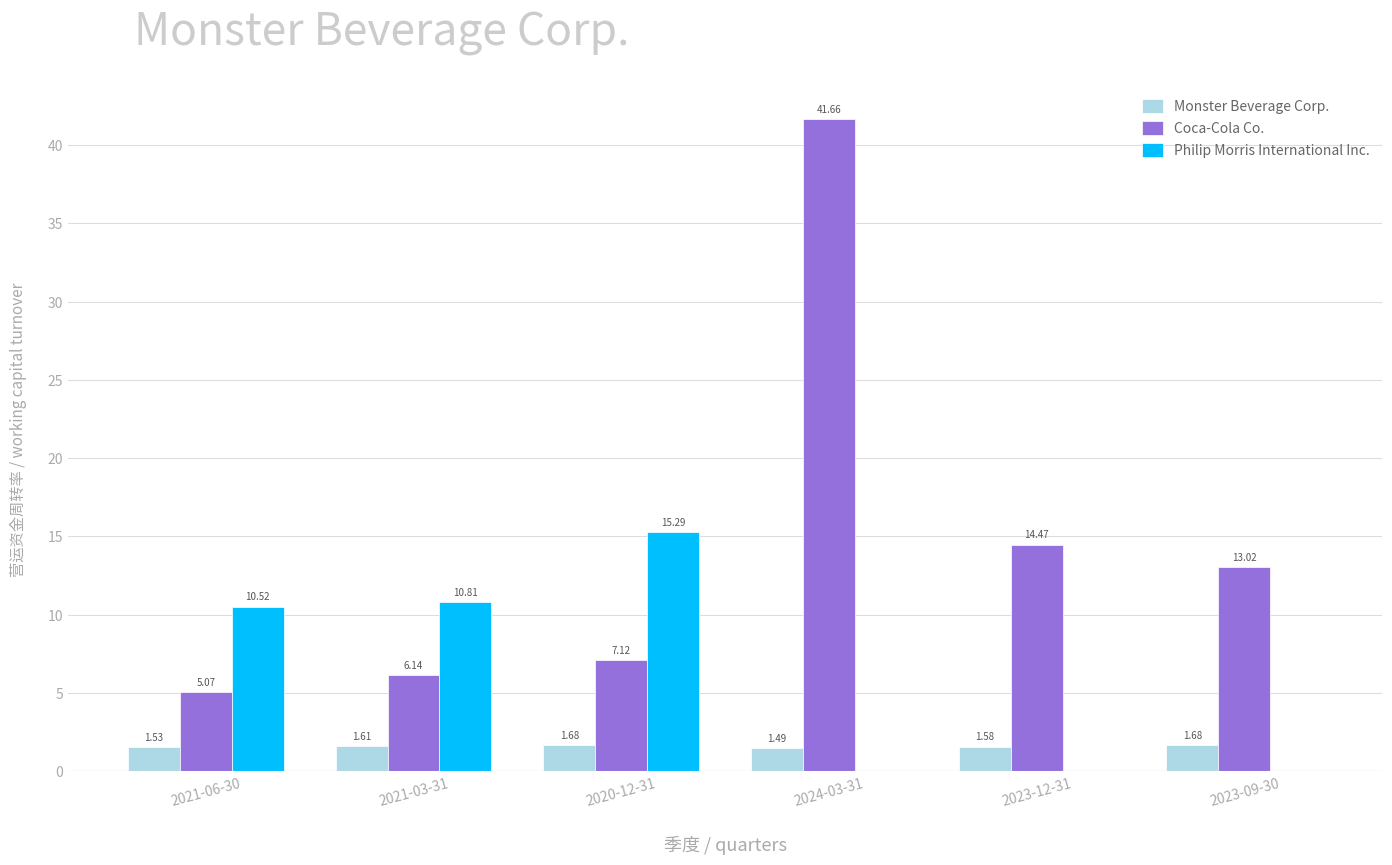

What is the sum of all Monster Beverage Corp. values?

9.6